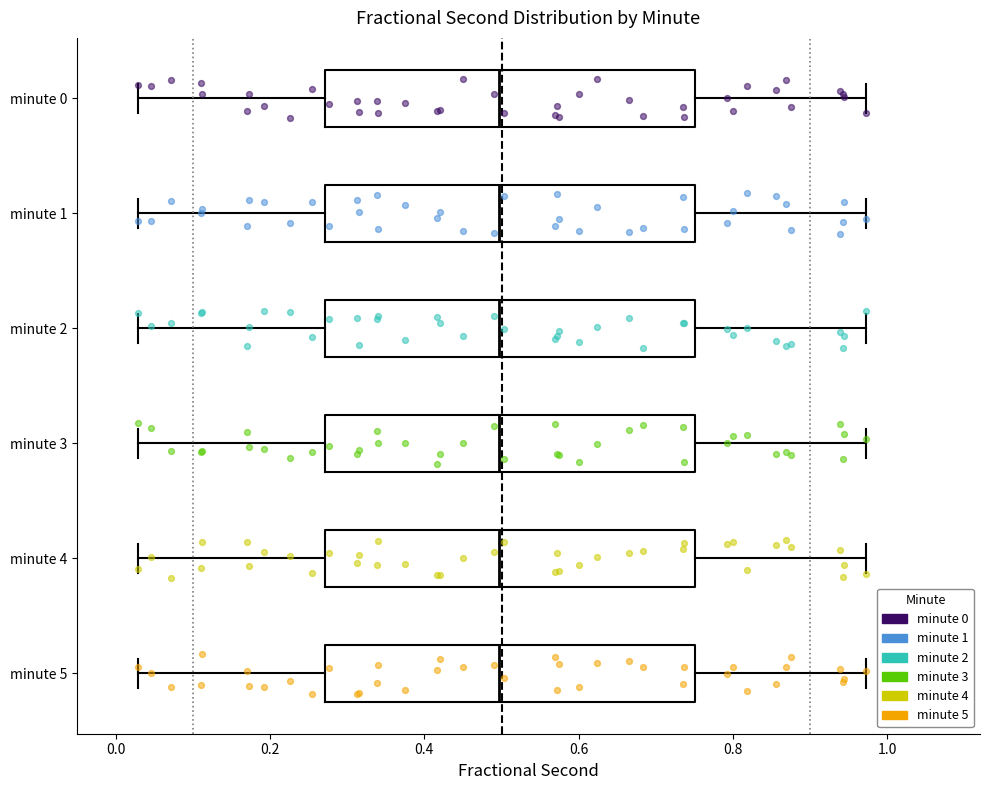

Reading bottom to top, transcribe this box plot: for each box, give where its median line is, the range the box spans, and where its two whiskers end, as read against the x-axis. The values are not printed on the chart, so give them approximately, as read against the axis.

minute 5: median 0.50, box 0.28 to 0.76, whiskers 0.02 to 0.98
minute 4: median 0.50, box 0.28 to 0.76, whiskers 0.02 to 0.98
minute 3: median 0.50, box 0.28 to 0.76, whiskers 0.02 to 0.98
minute 2: median 0.50, box 0.28 to 0.76, whiskers 0.02 to 0.98
minute 1: median 0.50, box 0.28 to 0.76, whiskers 0.02 to 0.98
minute 0: median 0.50, box 0.28 to 0.76, whiskers 0.02 to 0.98